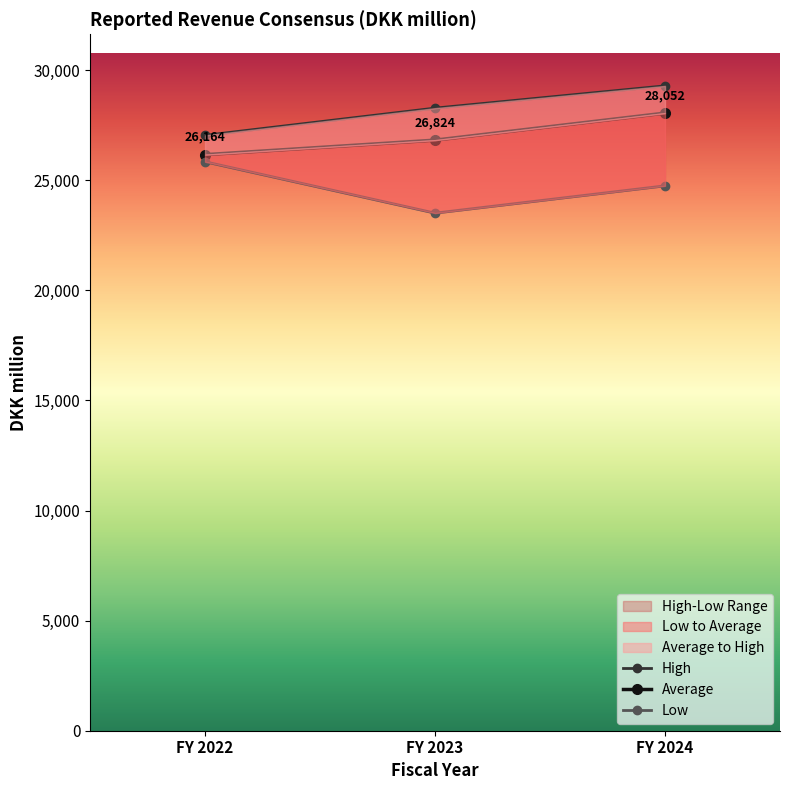

Is the value of High at FY 2023 greater than the value of Low at FY 2023?

Yes